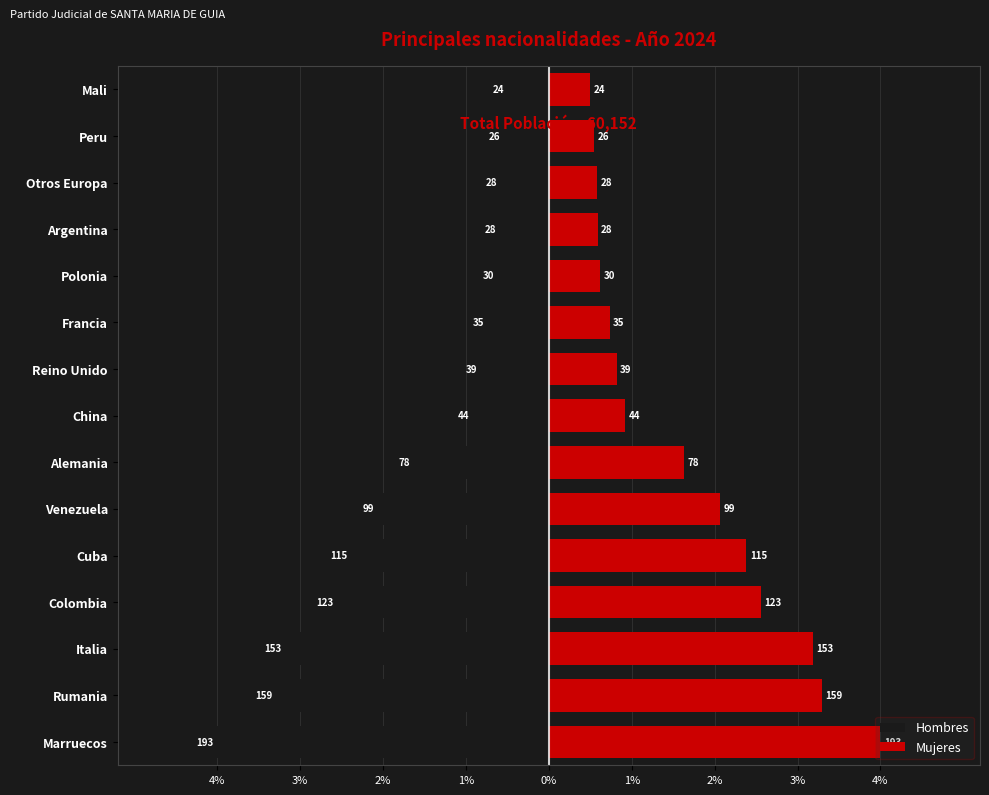

What are all the series names shown in the legend?

Hombres, Mujeres